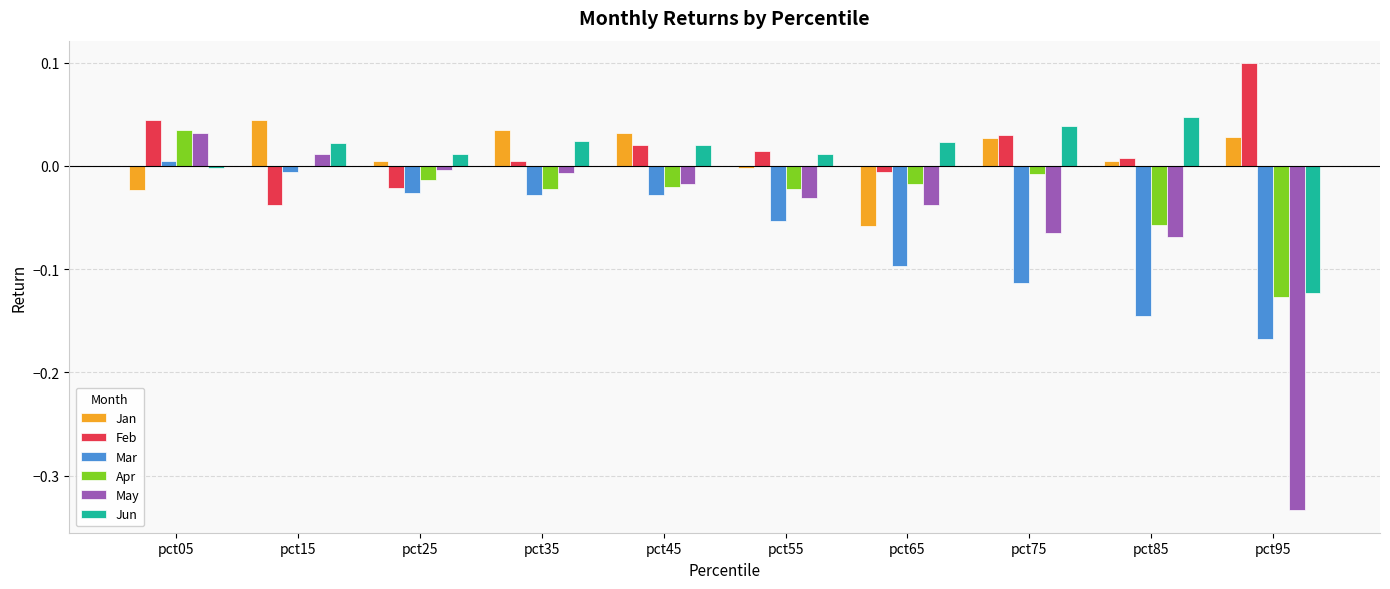

How many categories are shown in the chart?

10